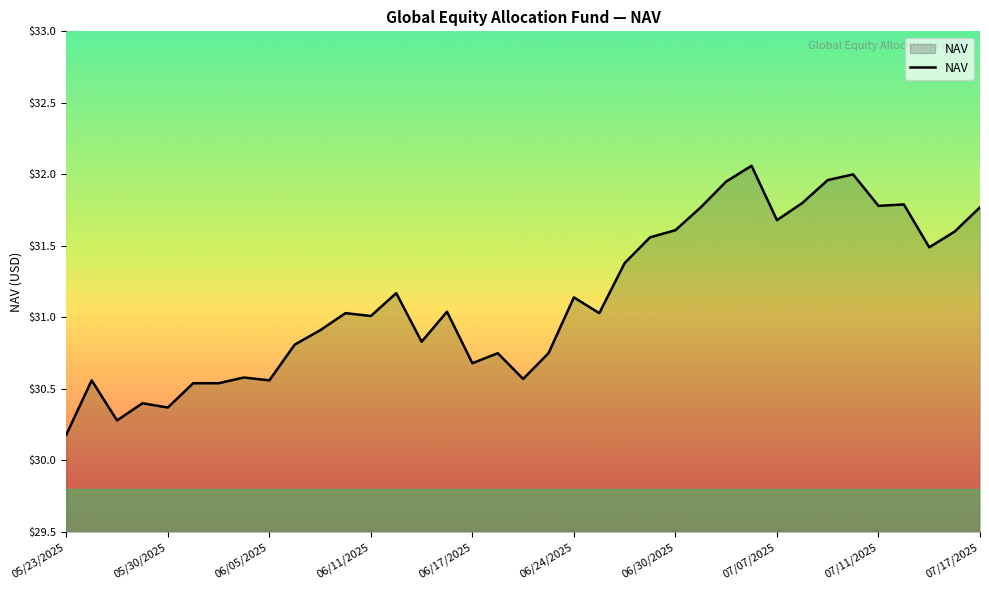

What is the minimum value shown in the chart?

30.2